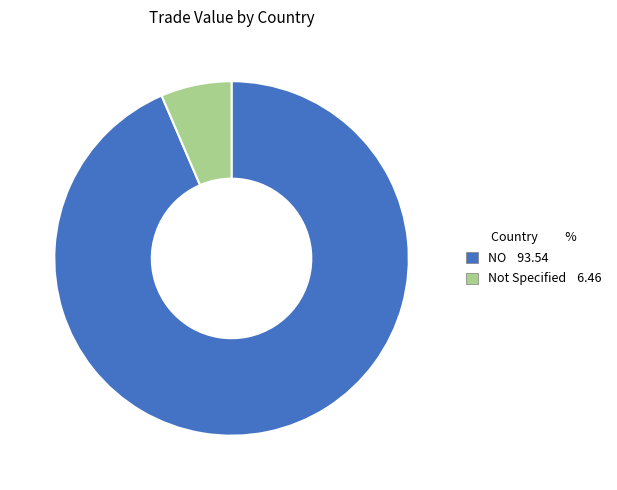

Which slice is the largest?

NO 93.54